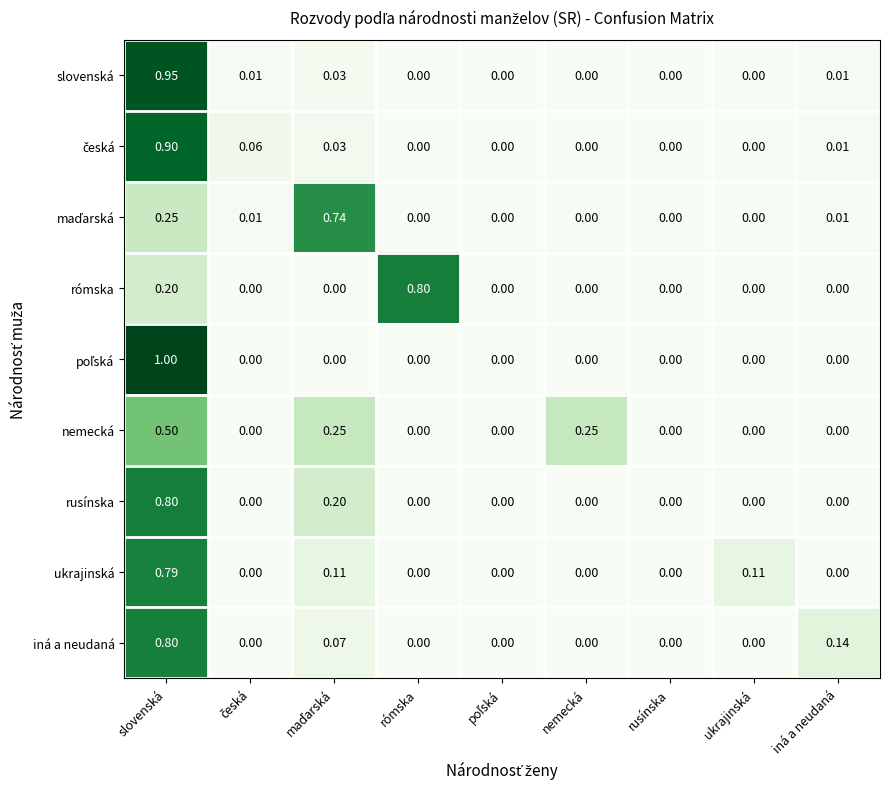

At which category is the sum across all series the highest?

slovenská